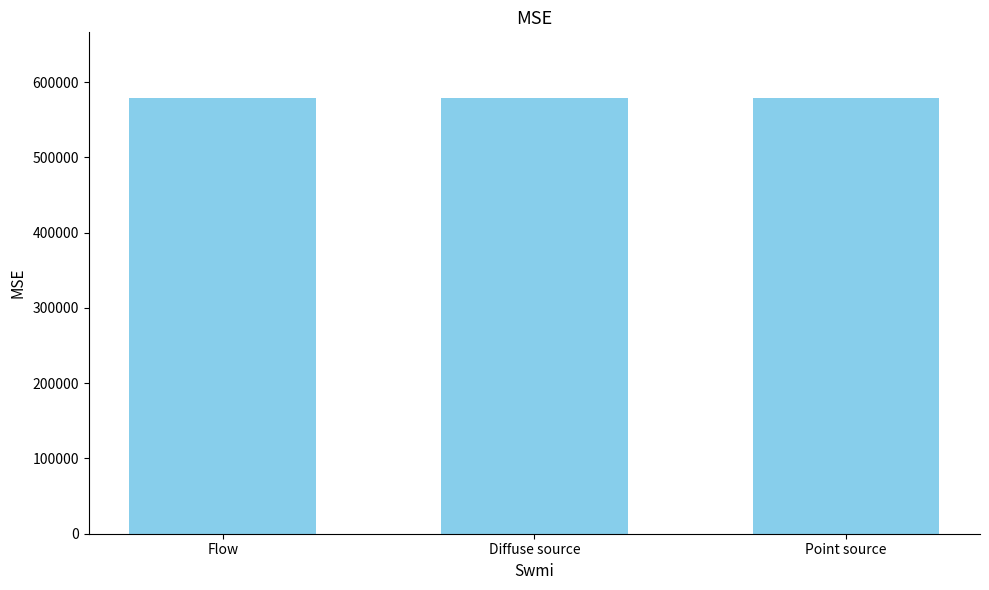

Approximately how many times larger is the value at Diffuse source compared to Flow?

1.0